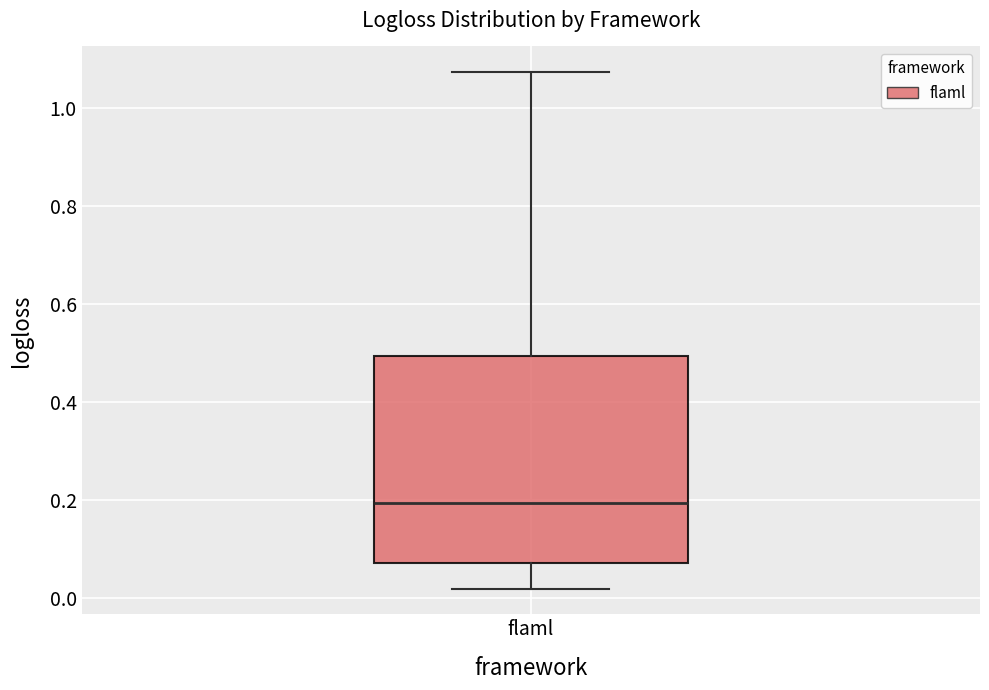

Read this box plot against the y-axis: the position of the median line, the range covered by the box, and the ends of both whiskers. The values are not printed on the chart, so give them approximately, as read against the axis.

median 0.20, box 0.08 to 0.50, whiskers 0.02 to 1.08